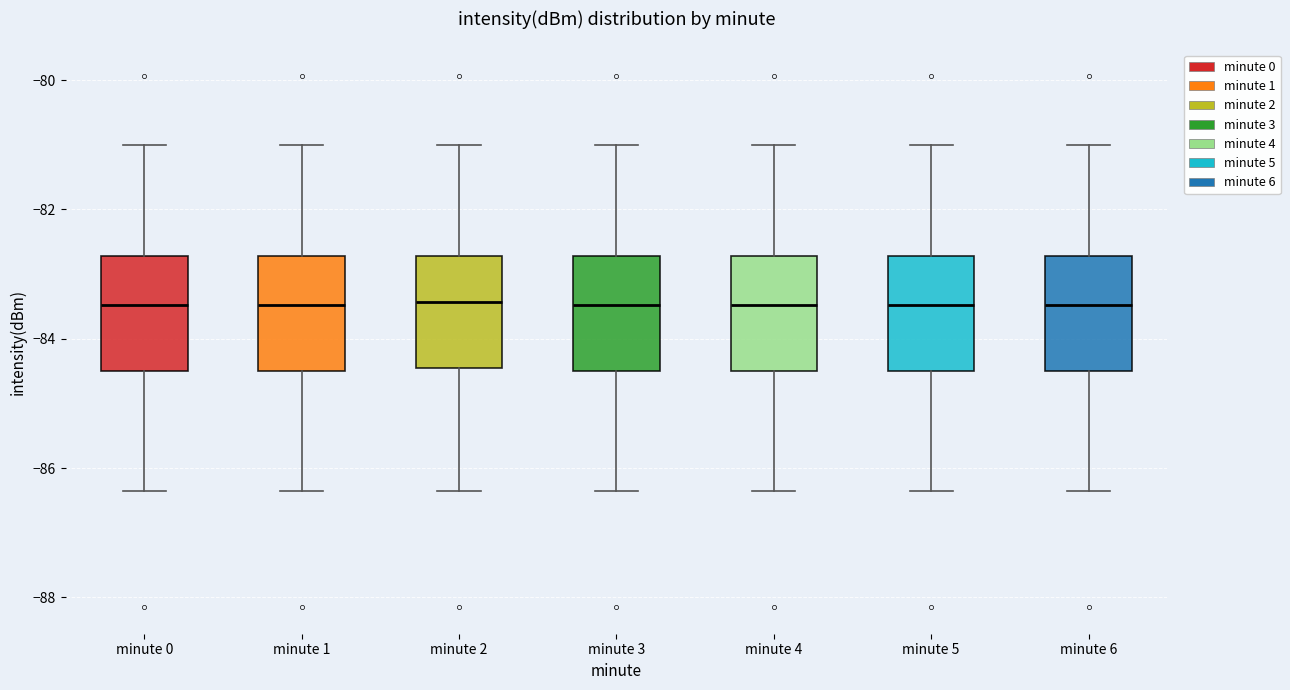

Reading left to right, transcribe this box plot: for each box, give where its median line is, the range the box spans, and where its two whiskers end, as read against the y-axis. The values are not printed on the chart, so give them approximately, as read against the axis.

minute 0: median -83.4, box -84.4 to -82.8, whiskers -86.4 to -81.0
minute 1: median -83.4, box -84.4 to -82.8, whiskers -86.4 to -81.0
minute 2: median -83.4, box -84.4 to -82.8, whiskers -86.4 to -81.0
minute 3: median -83.4, box -84.4 to -82.8, whiskers -86.4 to -81.0
minute 4: median -83.4, box -84.4 to -82.8, whiskers -86.4 to -81.0
minute 5: median -83.4, box -84.4 to -82.8, whiskers -86.4 to -81.0
minute 6: median -83.4, box -84.4 to -82.8, whiskers -86.4 to -81.0